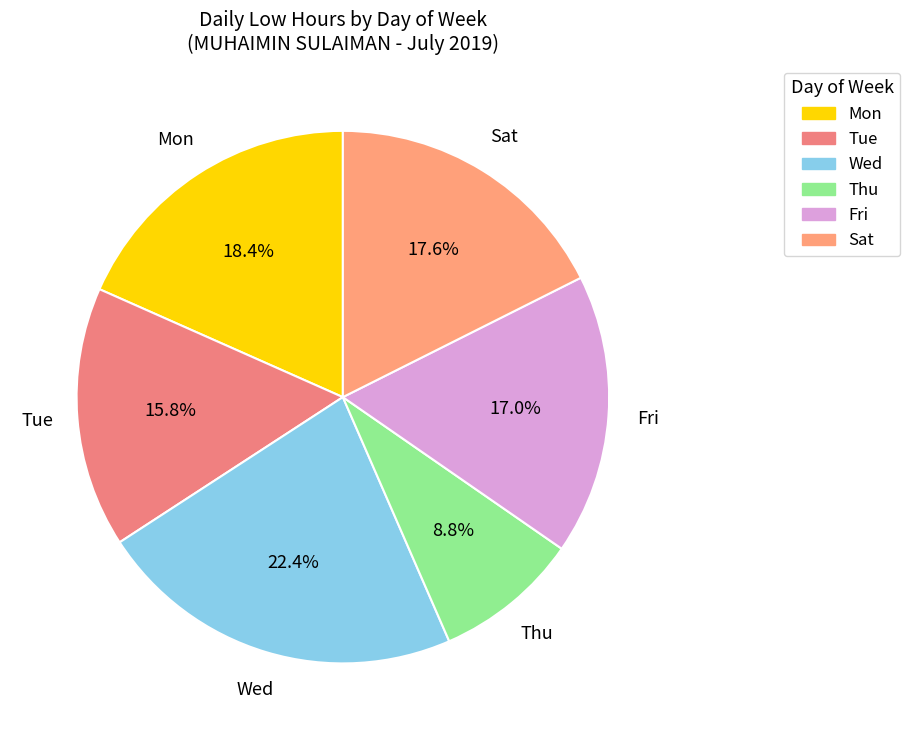

To the nearest percent, what is the average slice percentage?

17%